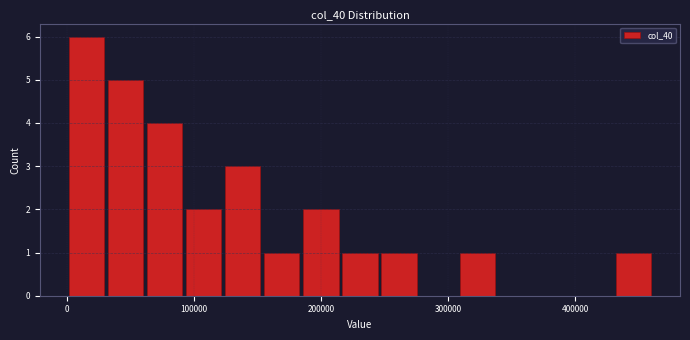

Around what value on the x-axis is the tallest bar? Give the approximate position of its centre, as read against the axis.

20000